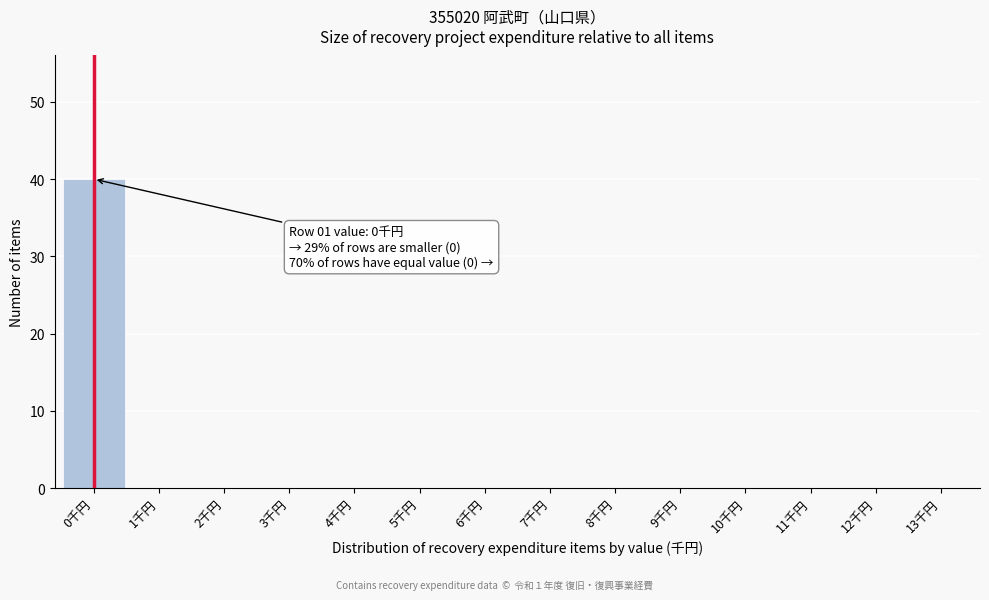

Reading right to left, list all the values displayed in this chart.

13千円=0	12千円=0	11千円=0	10千円=0	9千円=0	8千円=0	7千円=0	6千円=0	5千円=0	4千円=0	3千円=0	2千円=0	1千円=0	0千円=40